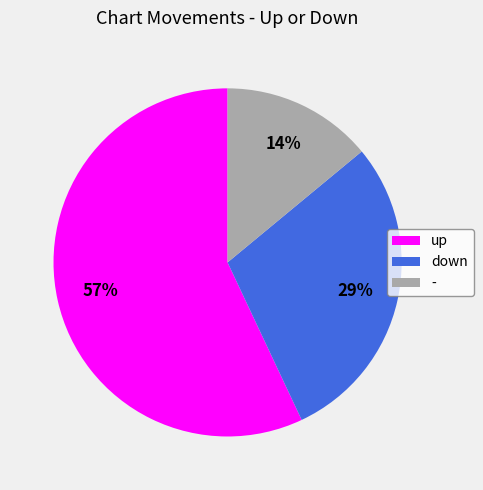

What is the ratio of the value at up to the value at -?

4.1